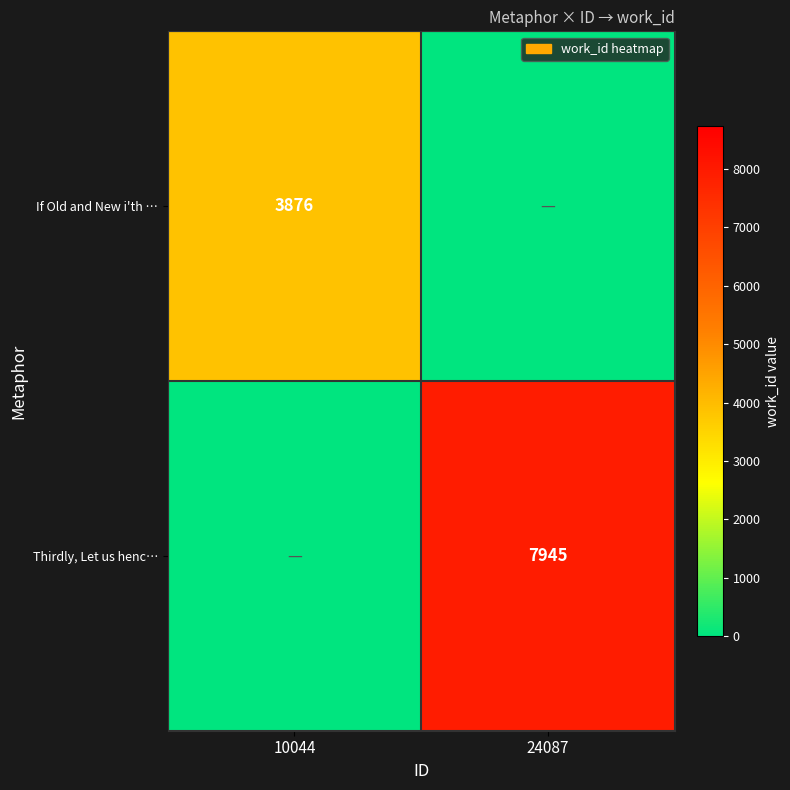

Is the value of Thirdly, Let us henc… at 24087 greater than the value of If Old and New i'th … at 10044?

Yes